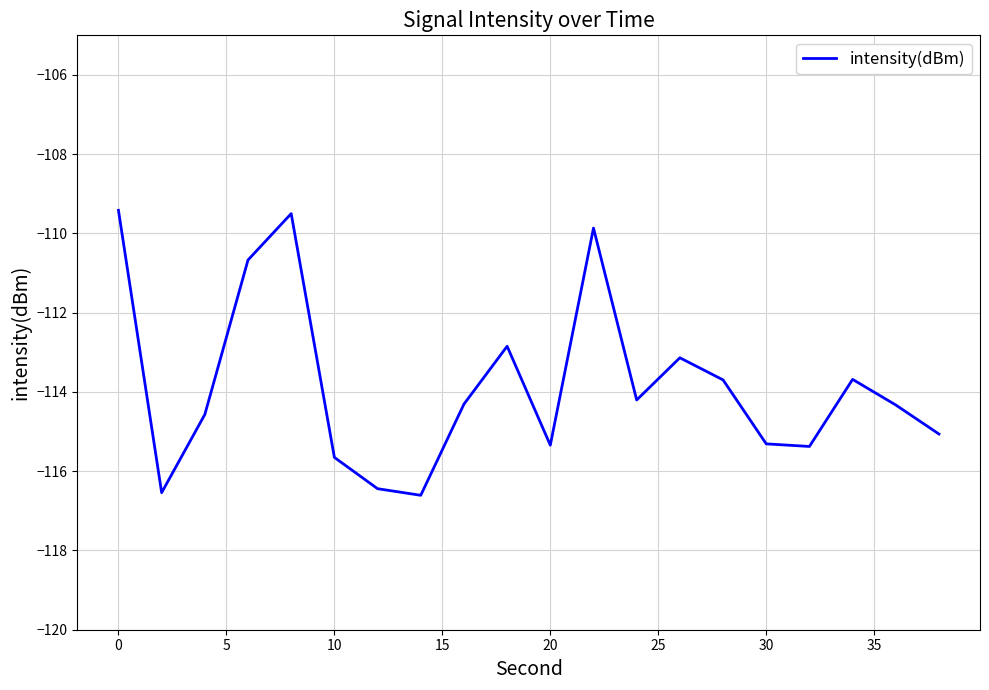

True or false: the data has more than 2 interior local peaks.

True